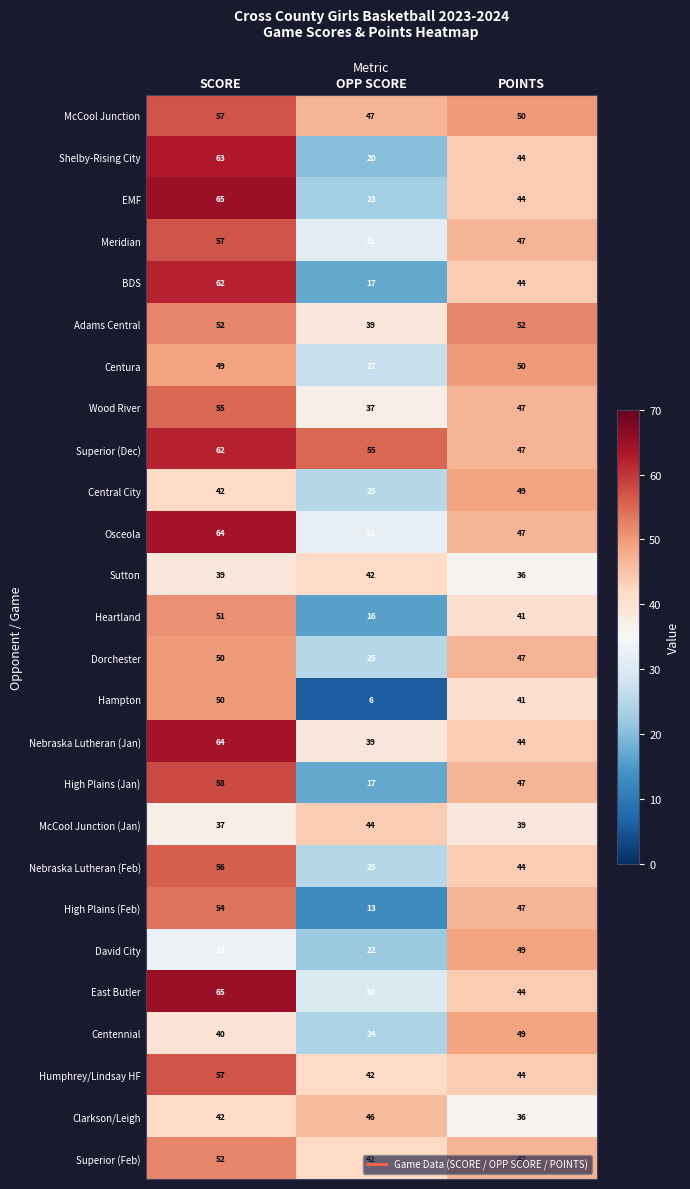

At which label does High Plains (Jan) first exceed 47?

SCORE